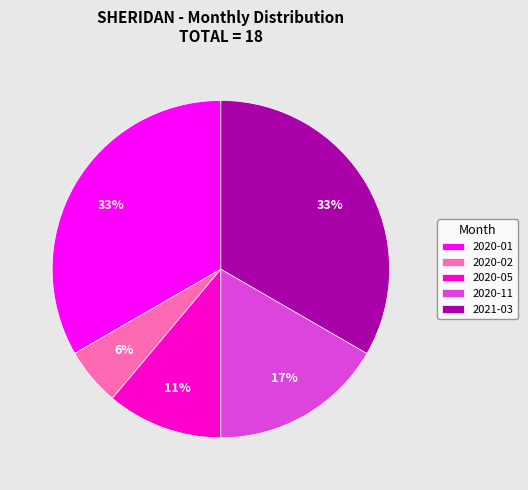

How many segments does this pie chart have?

5